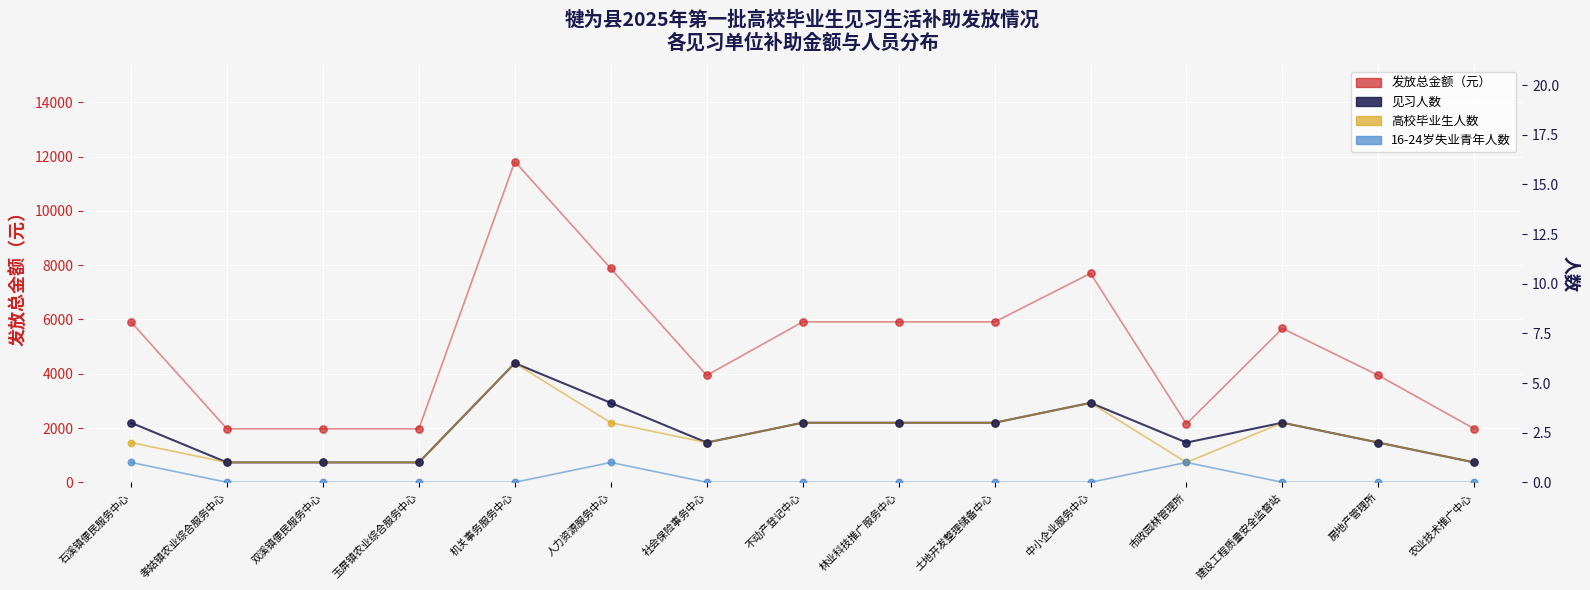

What is the total value across all series at 机关事务服务中心?

11832